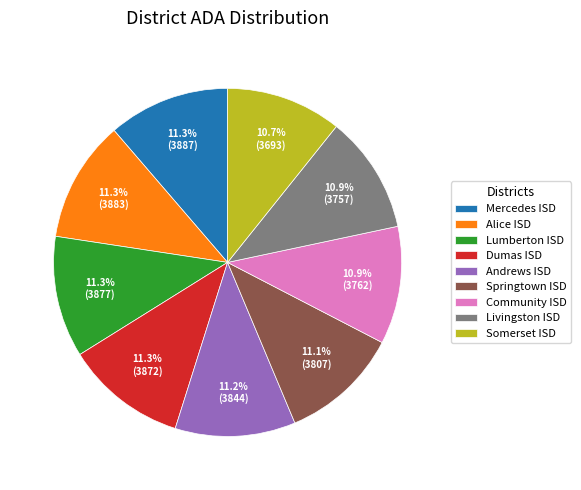

What is the ratio of the value at Springtown ISD to the value at Alice ISD?

1.0